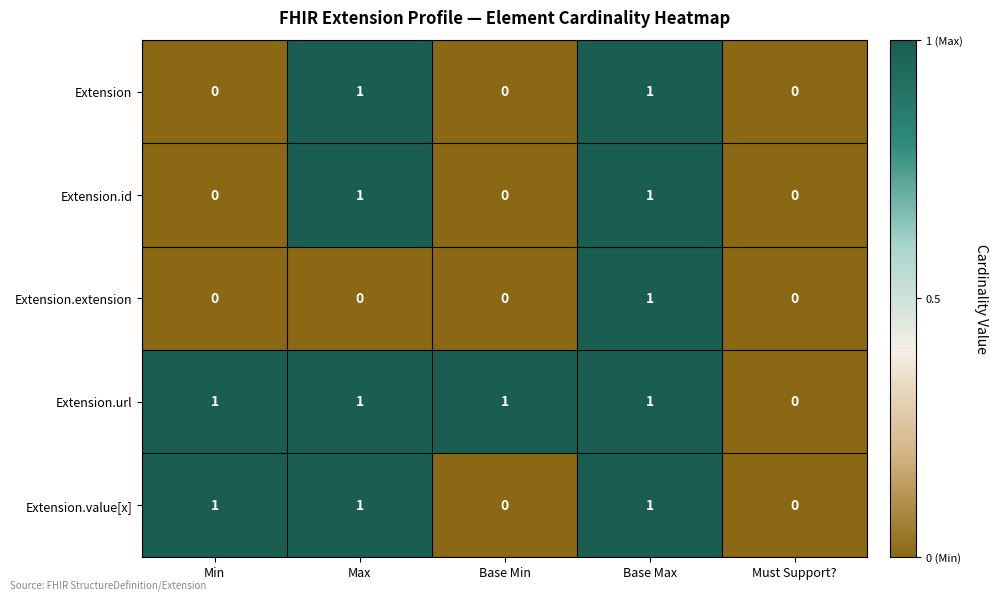

What is the spread (max minus min) of values at Base Min?

1